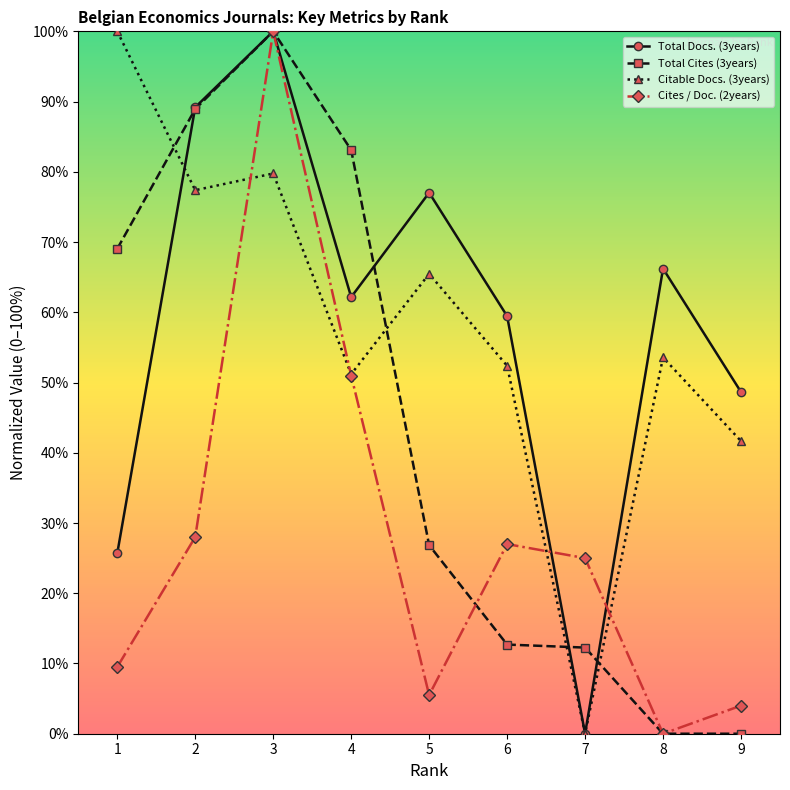

True or false: Total Cites (3years) has a value of 94.9 at 1.

False